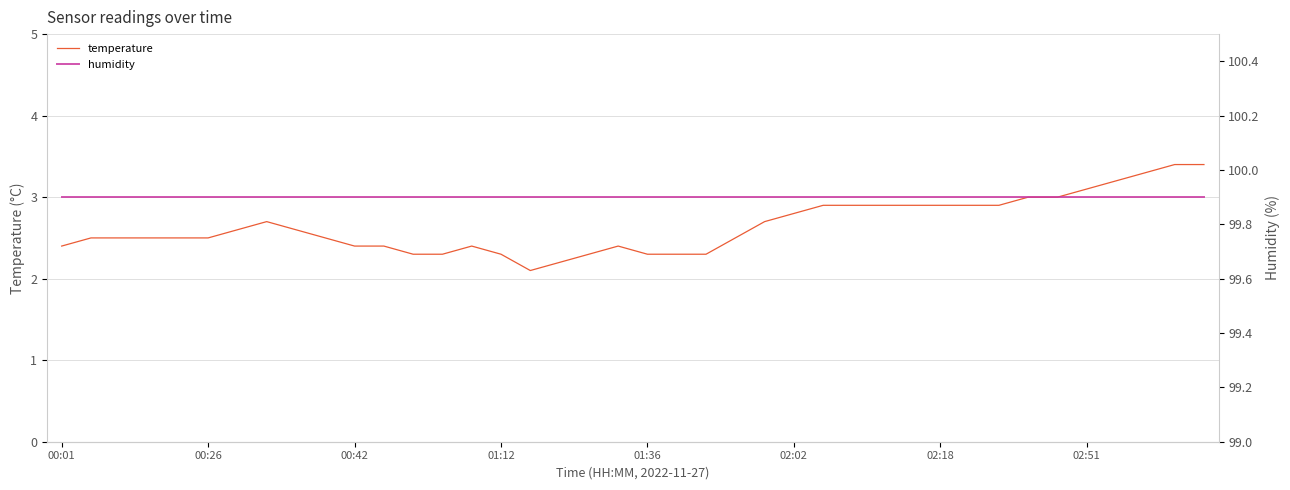

What is the highest value of the temperature series?

3.4